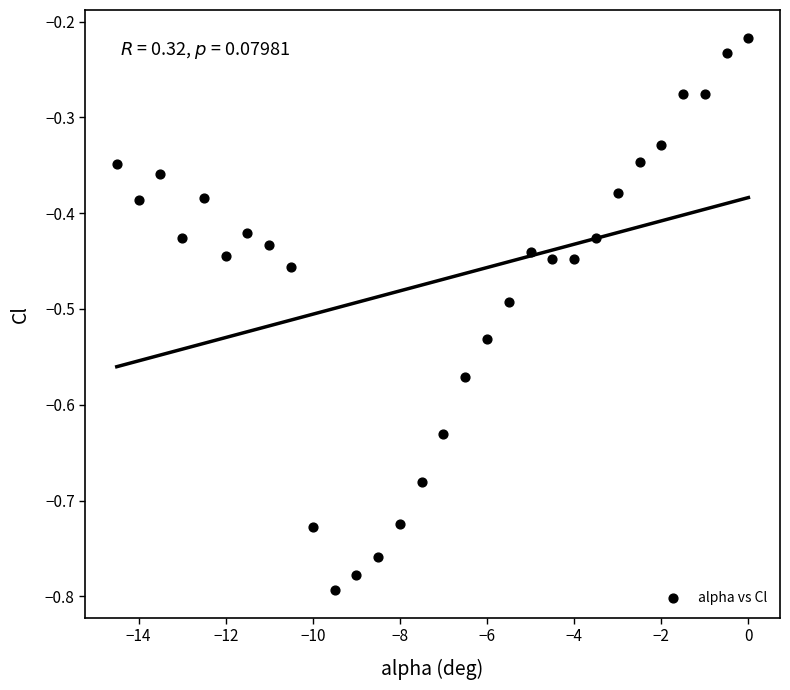

What is the range of X values (max minus min)?

14.5